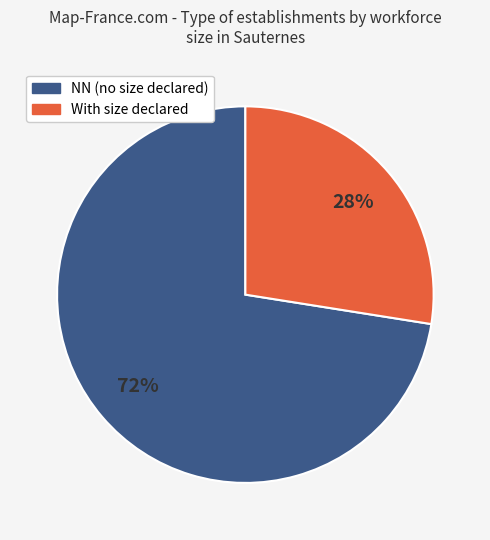

Is there any slice that represents more than half of the pie?

Yes